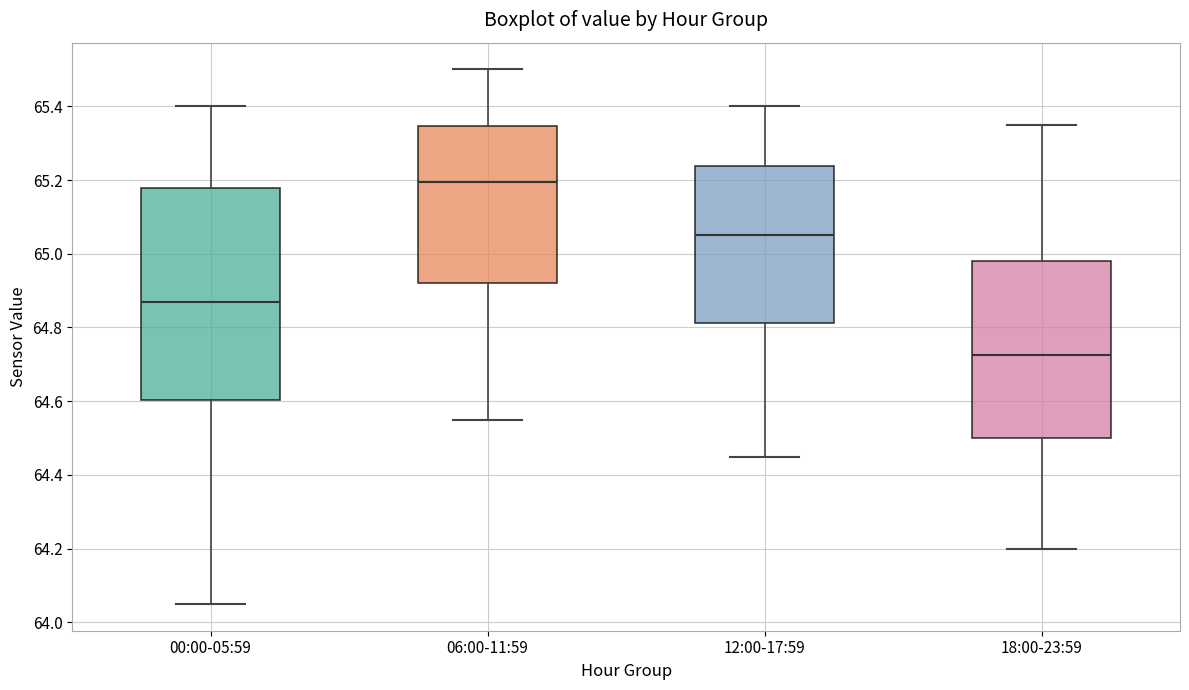

Reading left to right, read every box against the y-axis: the position of its median line, the range the box covers, and the ends of its whiskers. The values are not printed on the chart, so give them approximately, as read against the axis.

00:00-05:59: median 64.88, box 64.60 to 65.18, whiskers 64.06 to 65.40
06:00-11:59: median 65.20, box 64.92 to 65.34, whiskers 64.56 to 65.50
12:00-17:59: median 65.06, box 64.82 to 65.24, whiskers 64.46 to 65.40
18:00-23:59: median 64.72, box 64.50 to 64.98, whiskers 64.20 to 65.36